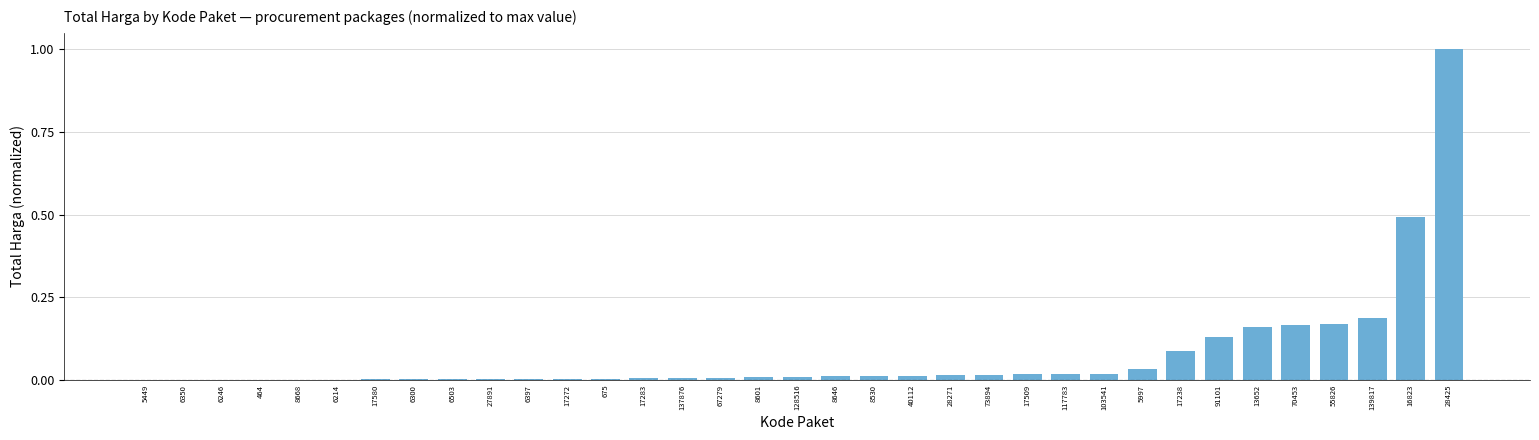

What is the greatest value displayed?

1.0